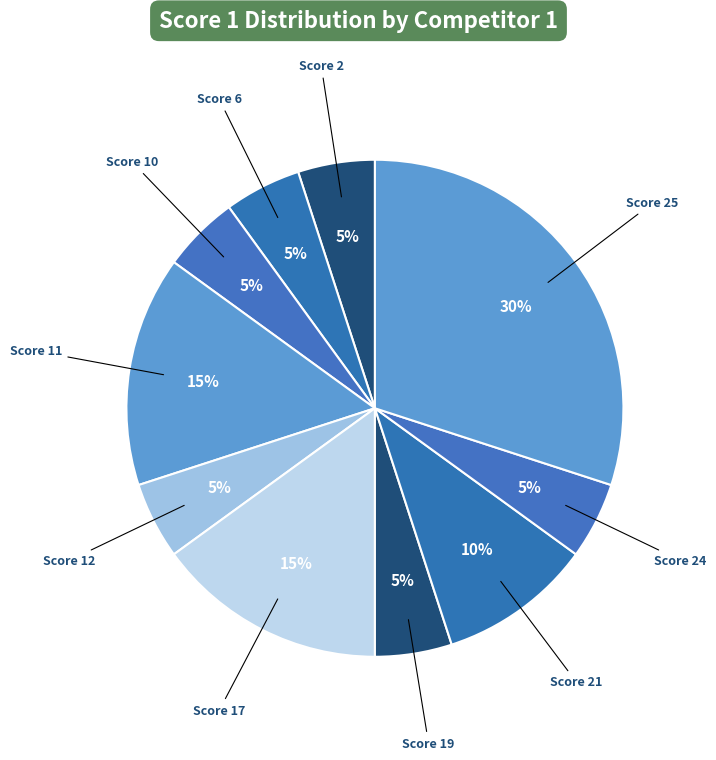

Approximately how many times larger is the value at Score 12 compared to Score 19?

1.0